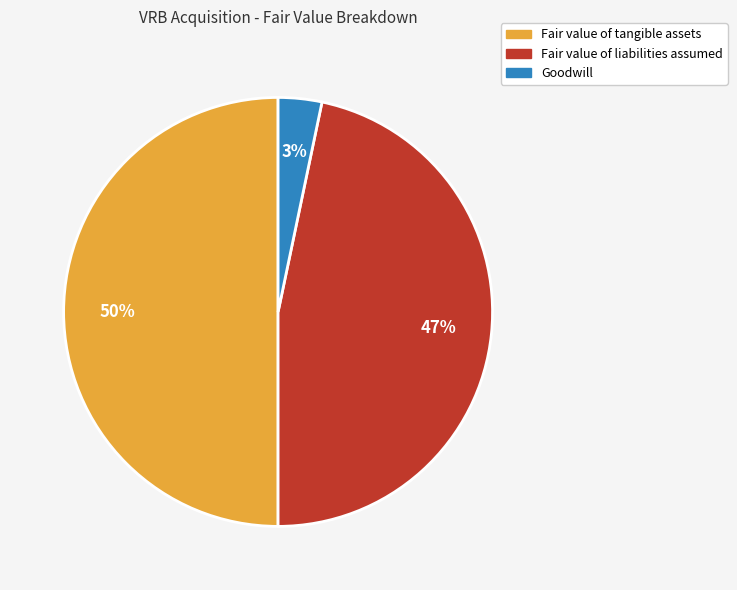

What percentage is the Fair value of tangible assets slice, to the nearest percent?

50%